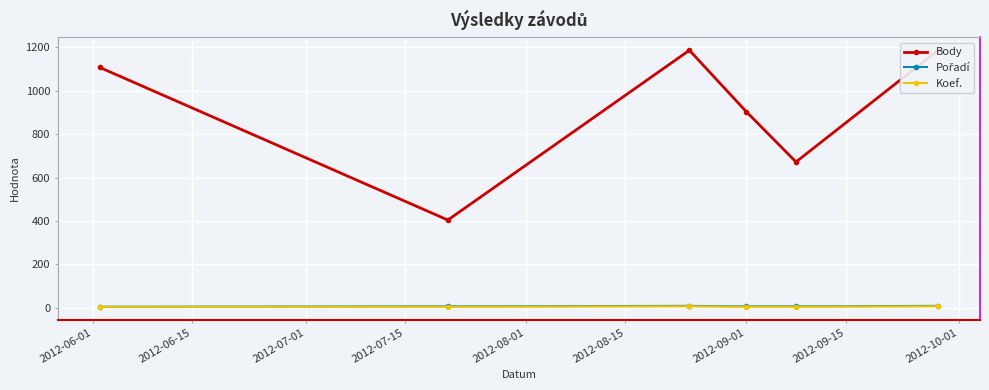

What are all the series names shown in the legend?

Body, Pořadí, Koef.